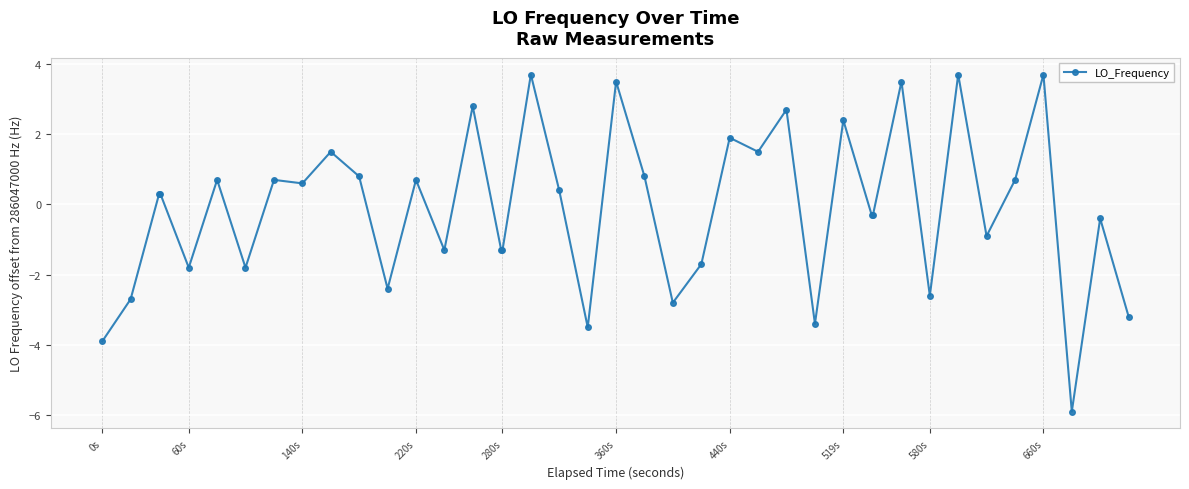

What is the value of the 20th point from the left?

-3.5